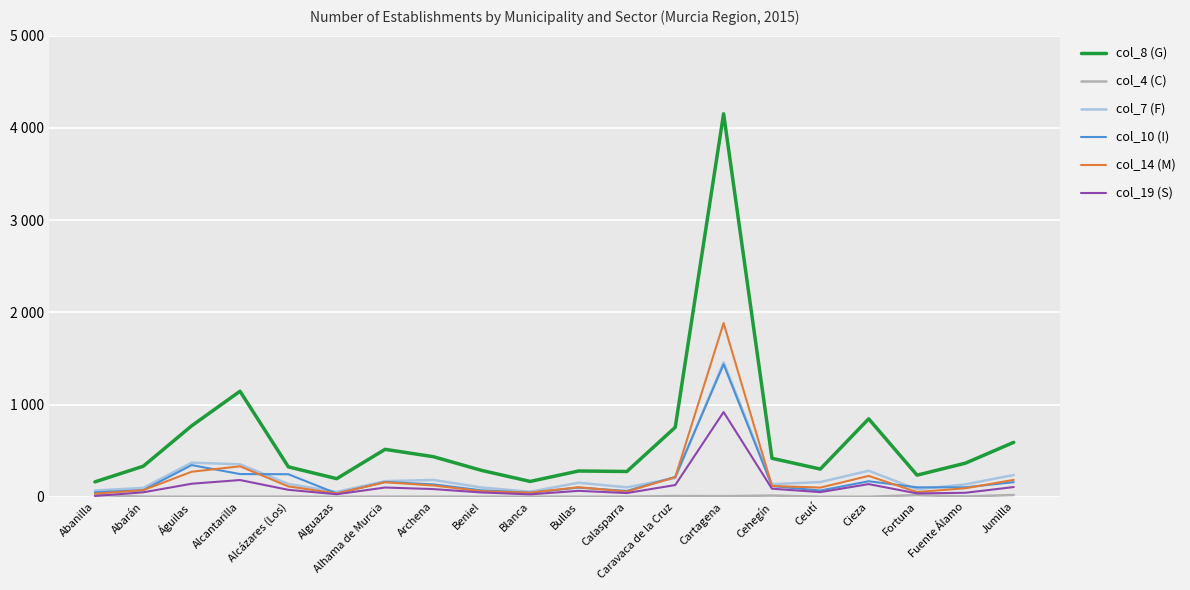

Where does the col_19 (S) series first go above 75?

Águilas